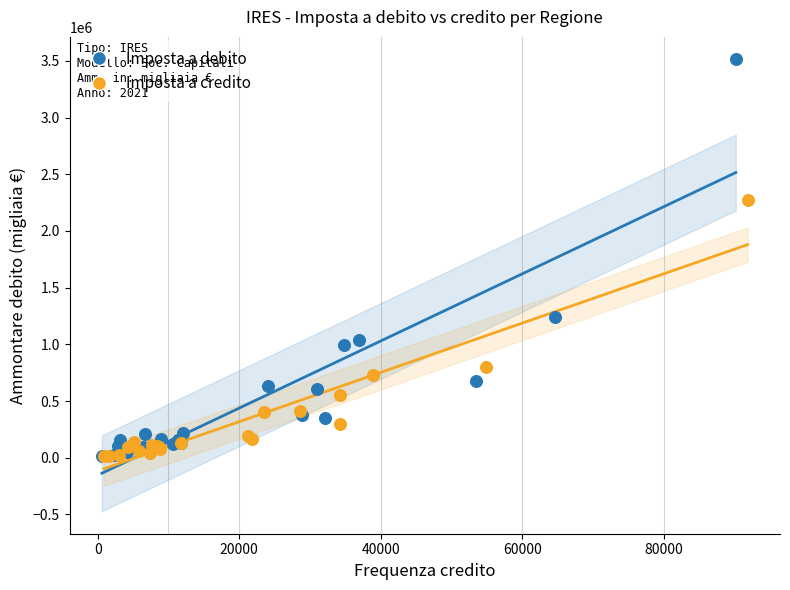

What are all the series names shown in the legend?

Imposta a debito, Imposta a credito